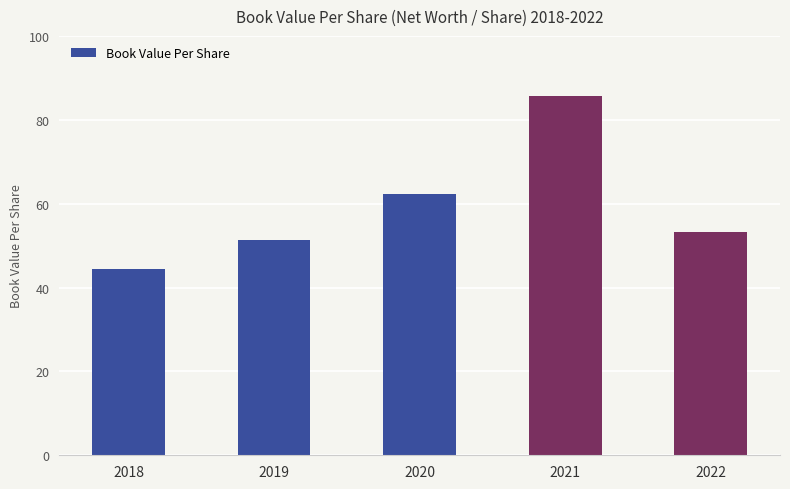

Reading left to right, list all the values displayed in this chart.

44.5	51.4	62.3	85.6	53.2